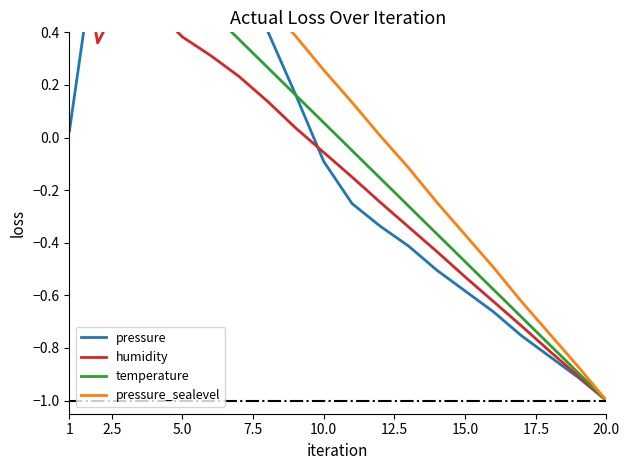

The humidity series shows -0.2 at 18. True or false?

False